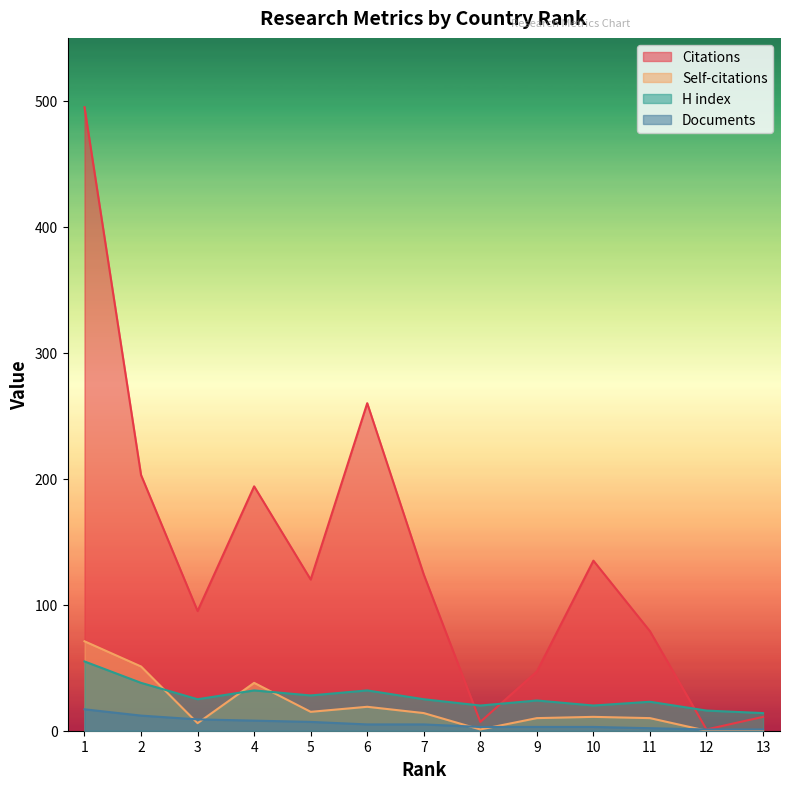

True or false: Citations and Self-citations cross at least once.

False